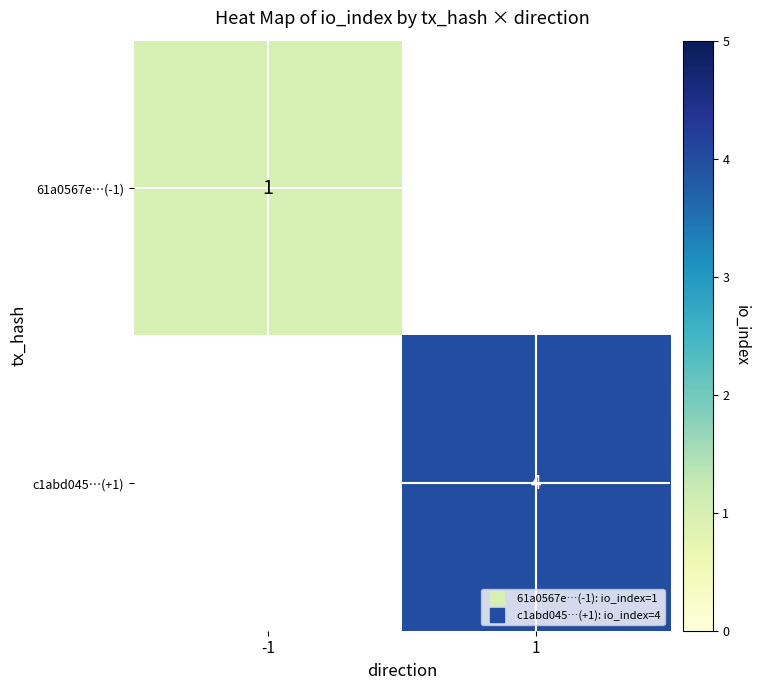

At which label does 61a0567e…(-1) reach its peak?

-1